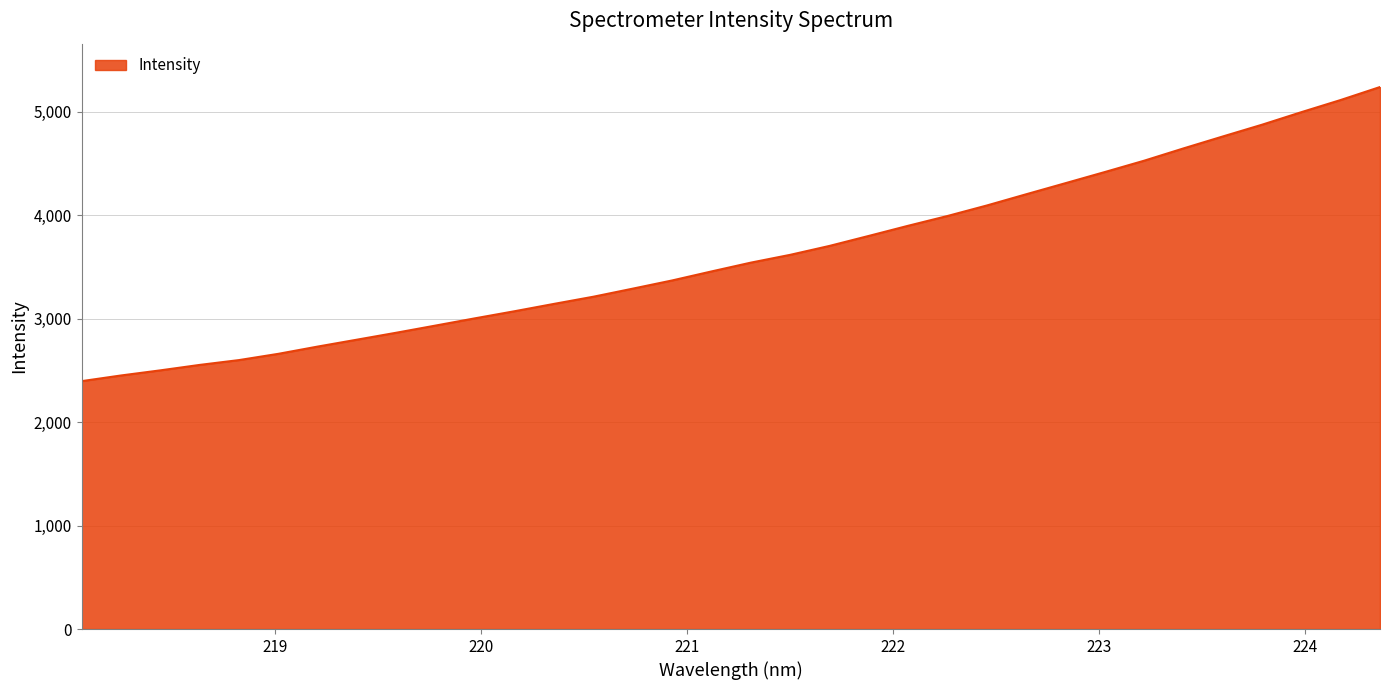

What is the greatest value displayed?

5238.6